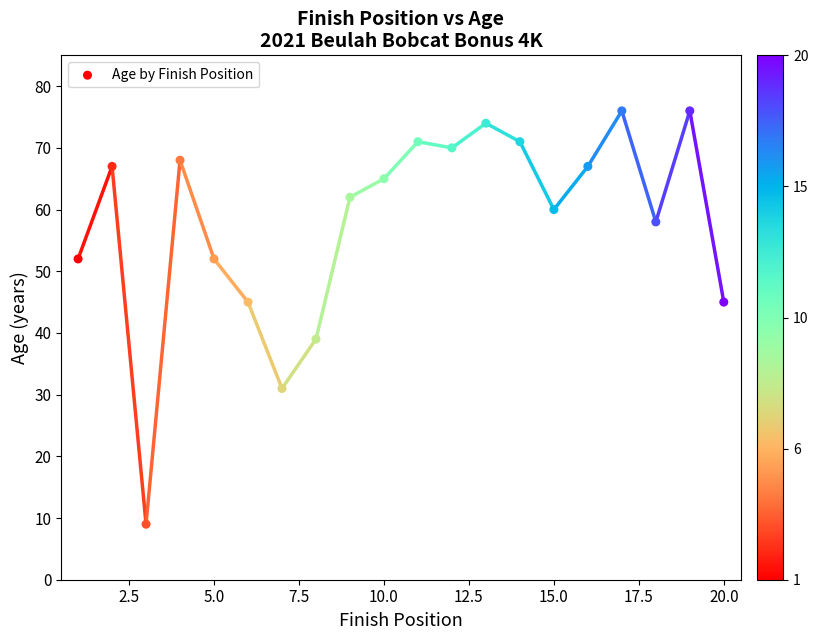

What is the range of Y values (max minus min)?

67